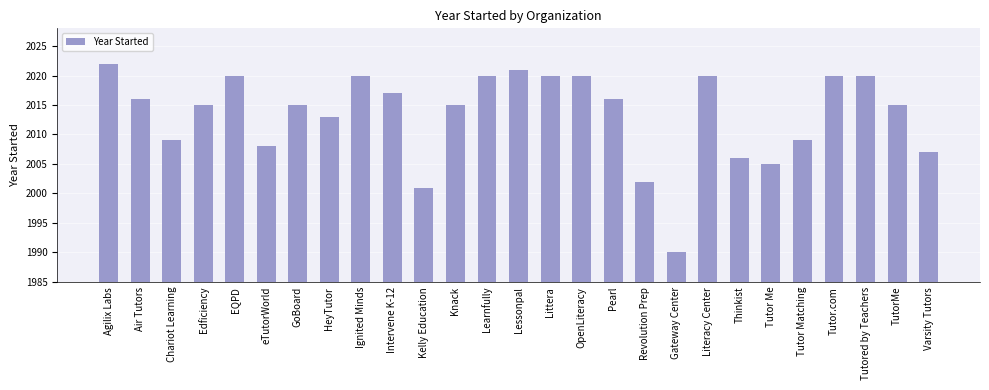

What is the change in value from Intervene K-12 to OpenLiteracy?

+3